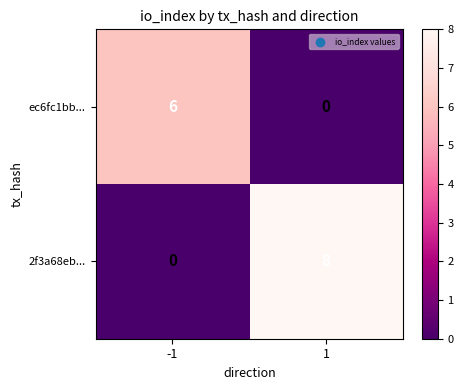

The value of 2f3a68eb... at 1 is 11. True or false?

False